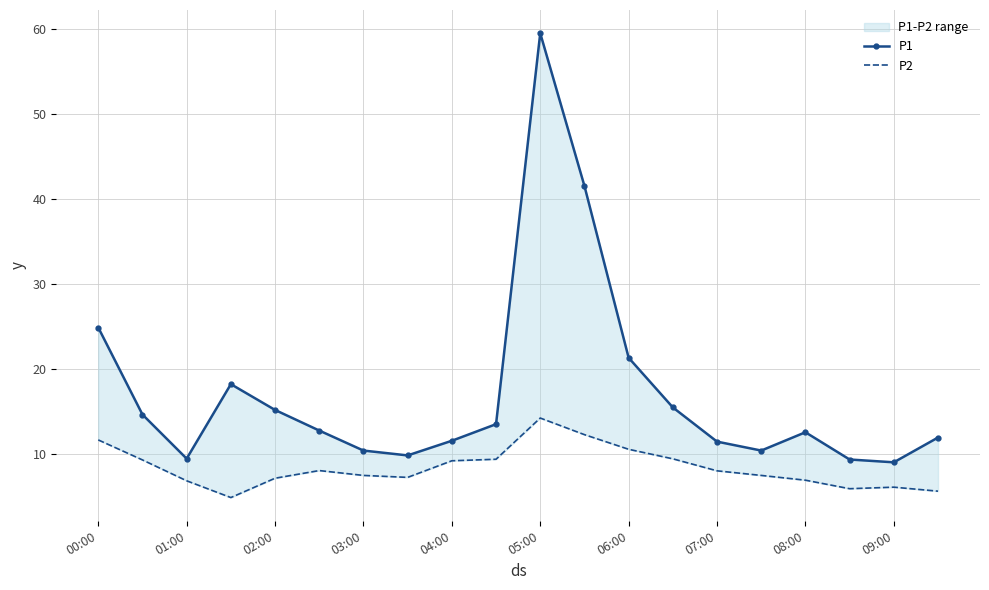

Which series has the widest spread of values?

P1